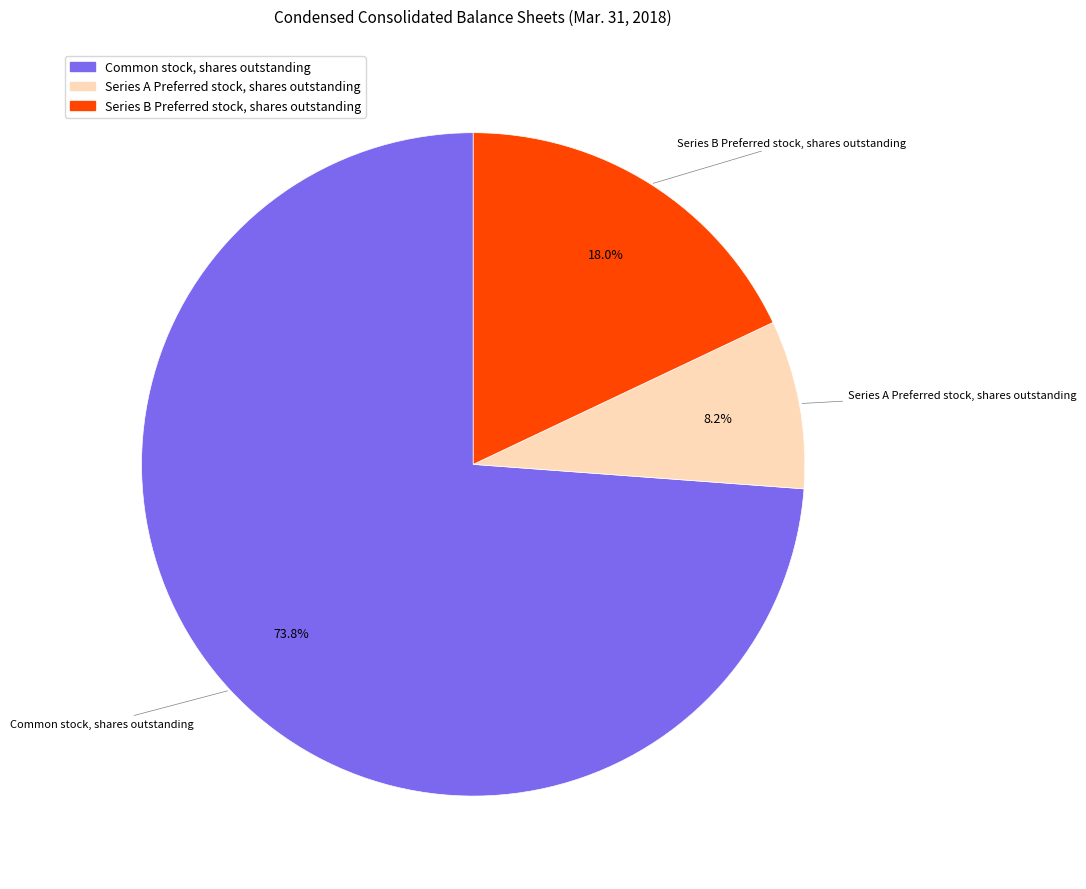

What is the smallest slice in the pie chart?

Series A Preferred stock, shares outstanding